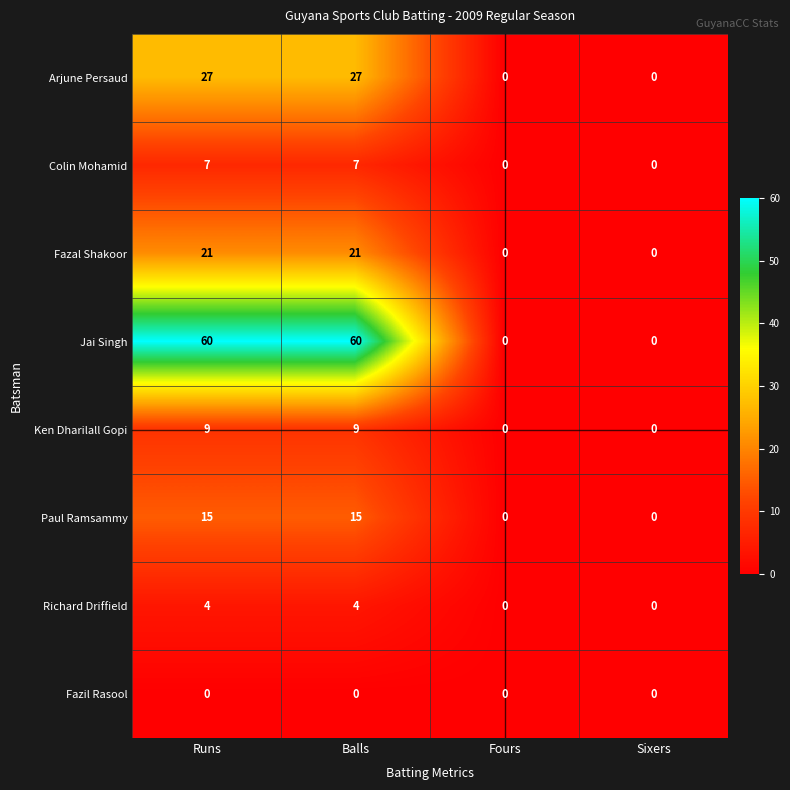

How many values in the Richard Driffield series are below 4?

2